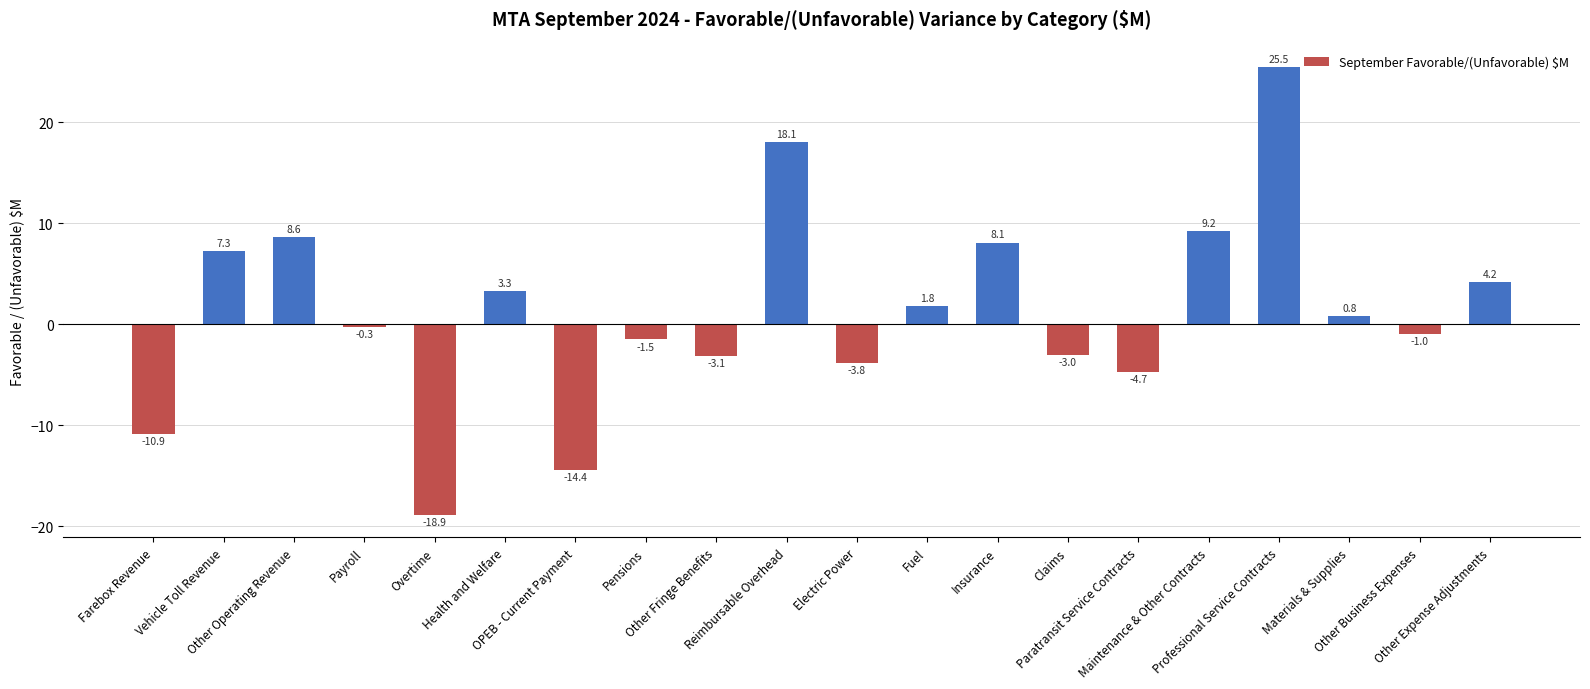

List the labels in order of value, smallest first.

Overtime, OPEB - Current Payment, Farebox Revenue, Paratransit Service Contracts, Electric Power, Other Fringe Benefits, Claims, Pensions, Other Business Expenses, Payroll, Materials & Supplies, Fuel, Health and Welfare, Other Expense Adjustments, Vehicle Toll Revenue, Insurance, Other Operating Revenue, Maintenance & Other Contracts, Reimbursable Overhead, Professional Service Contracts